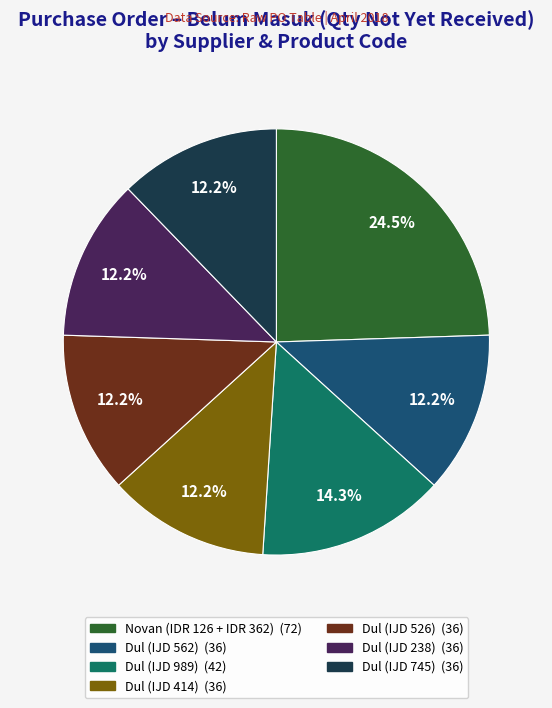

Combined, do Dul (IJD 238) and Novan (IDR 126 + IDR 362) account for over 50%?

No